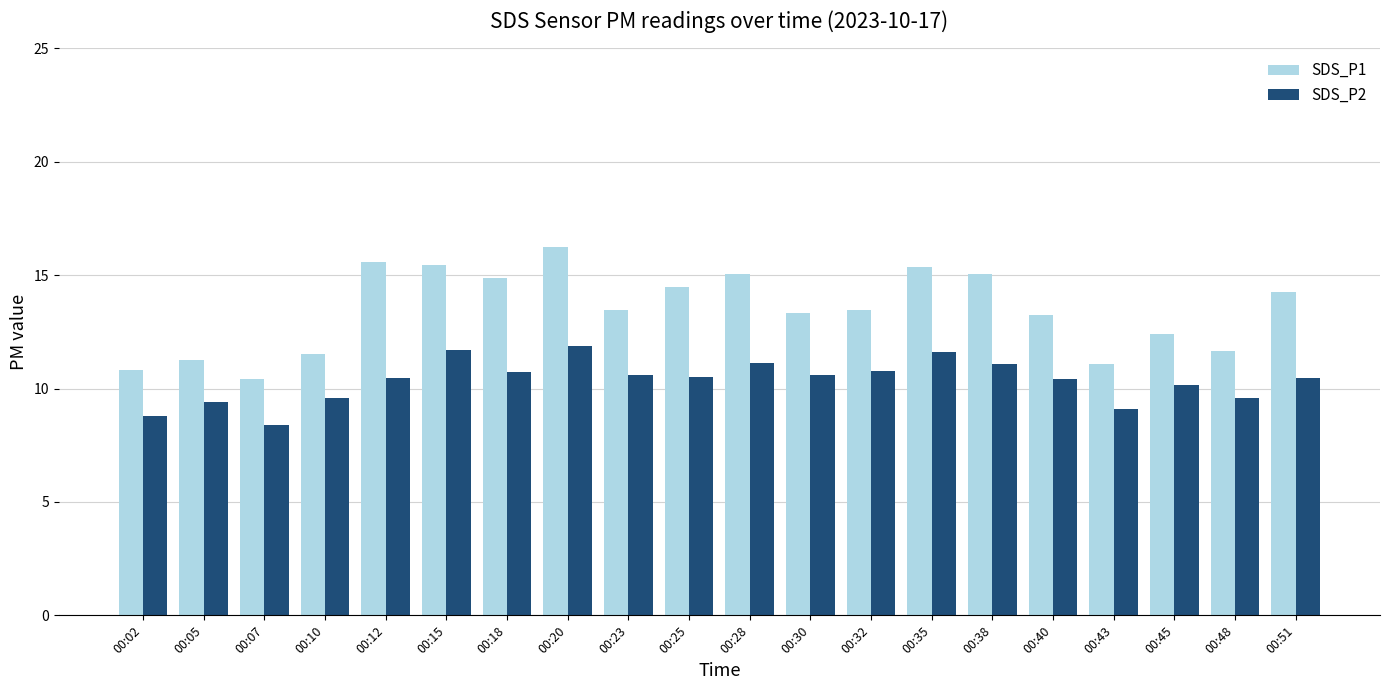

What is the minimum value shown in the chart?

8.4